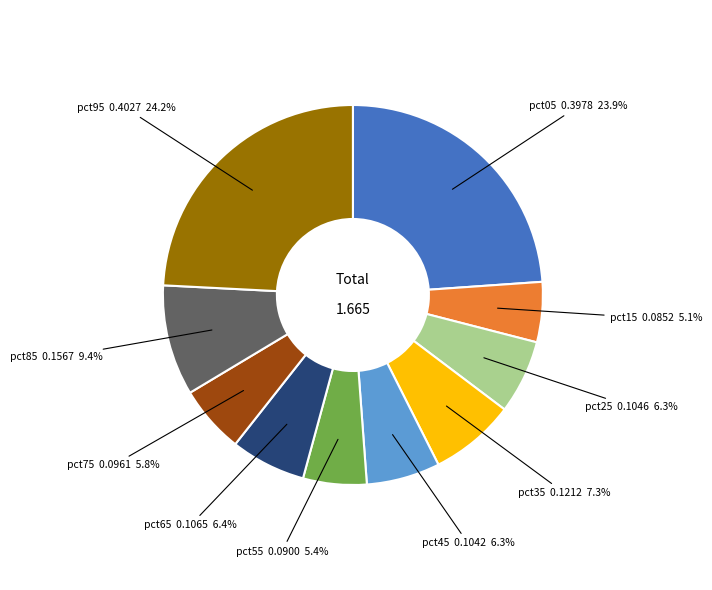

Is there a majority slice in this chart?

No